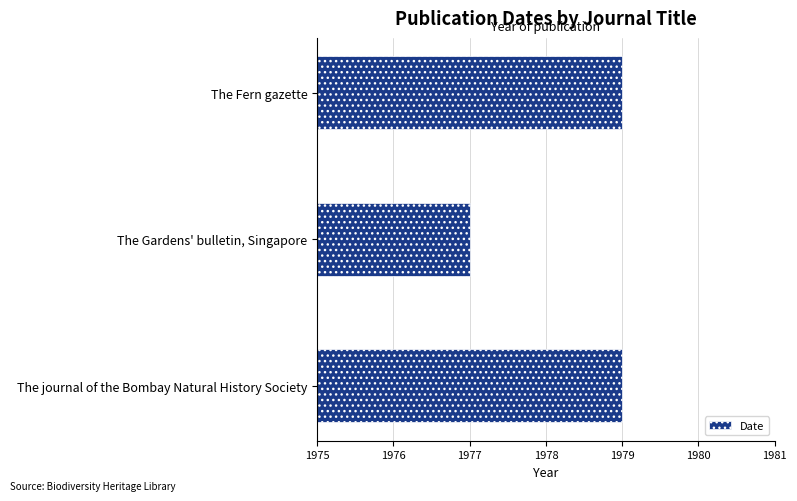

How many bars are there in total?

3